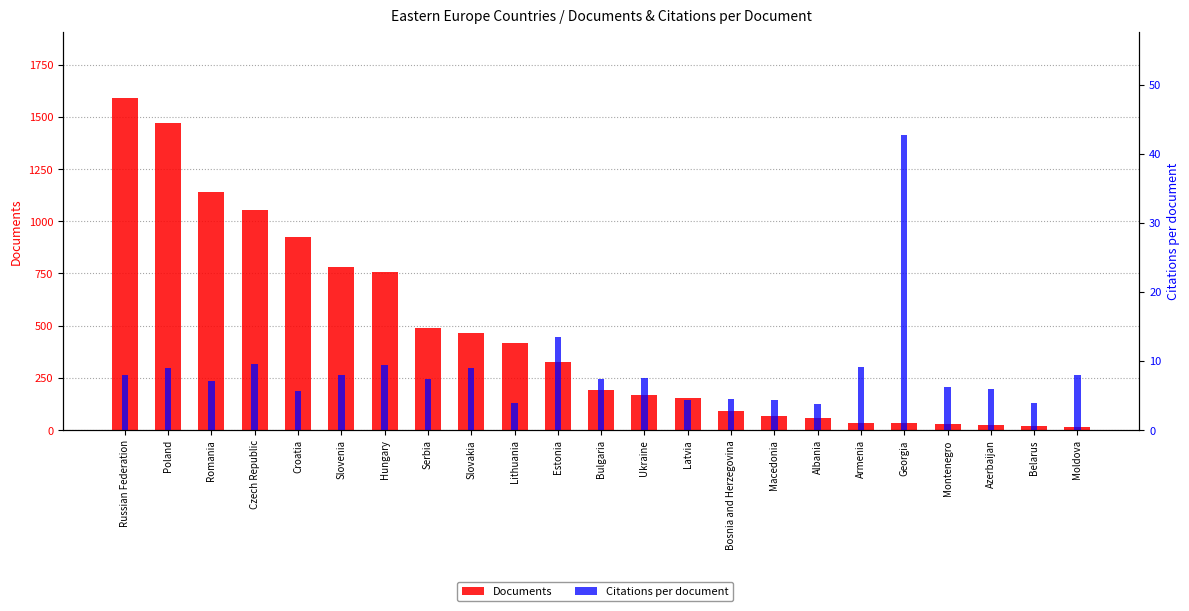

The Documents series shows 140.1 at Estonia. True or false?

False